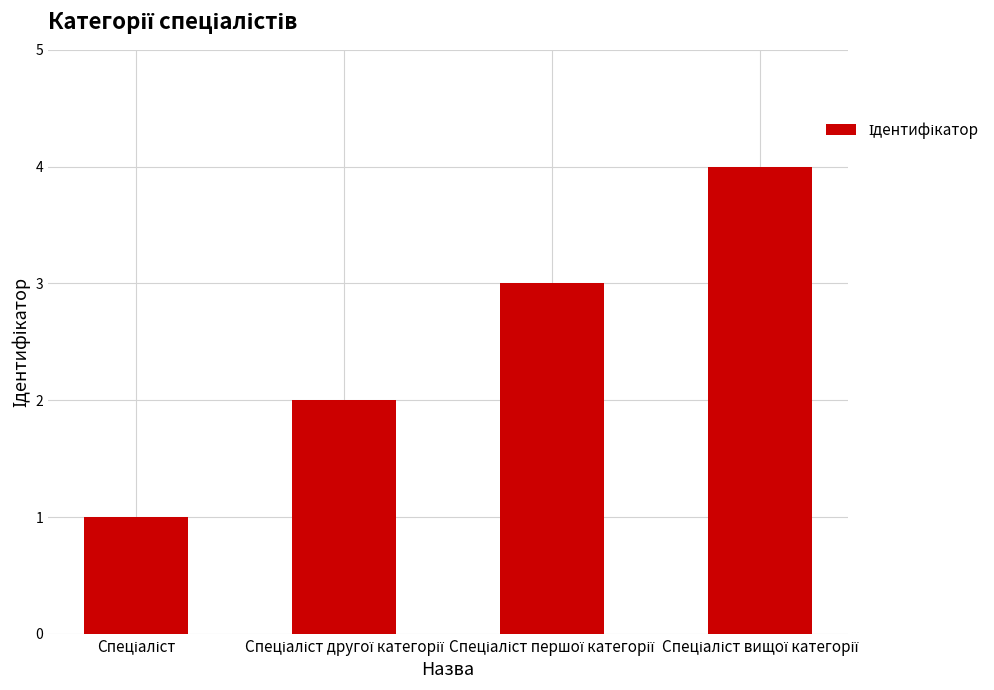

What is the sum of all values?

10